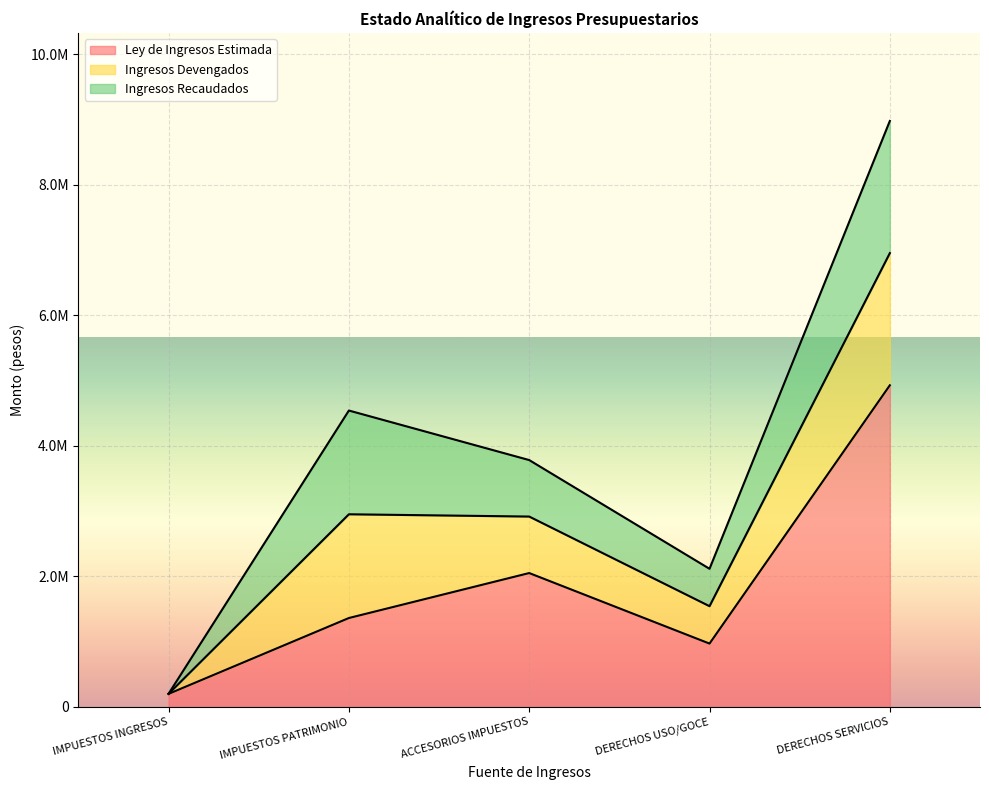

Is it true that Ingresos Devengados equals 2024844.6 at DERECHOS SERVICIOS?

True